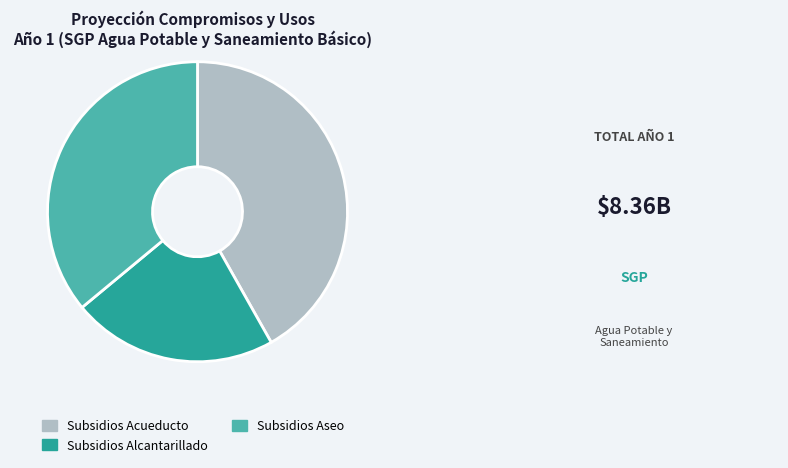

Is it true that Subsidios Aseo is 36% of the pie?

True